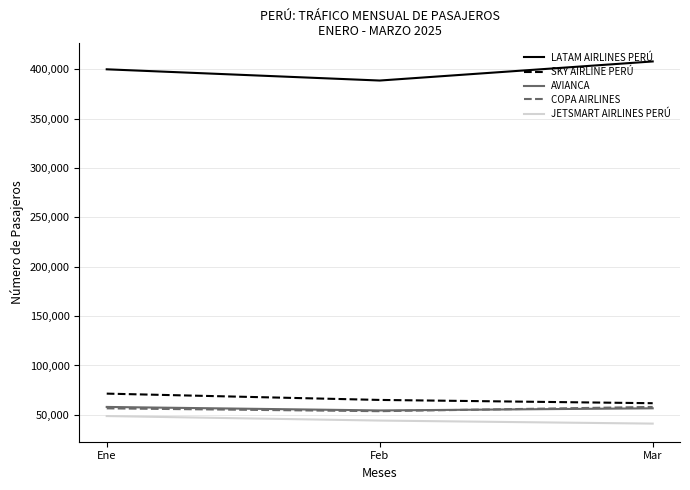

What is the difference between the highest and lowest values at Ene?

351247